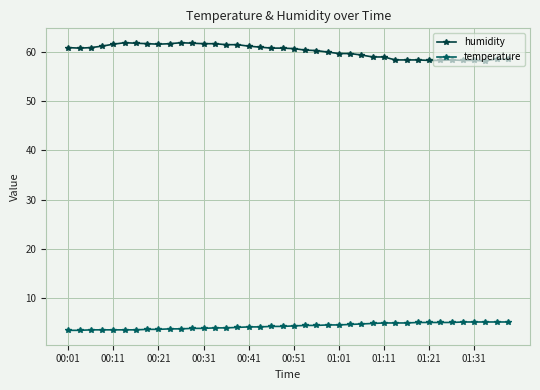

What is the value of the temperature point at the 13th from the left?

3.8